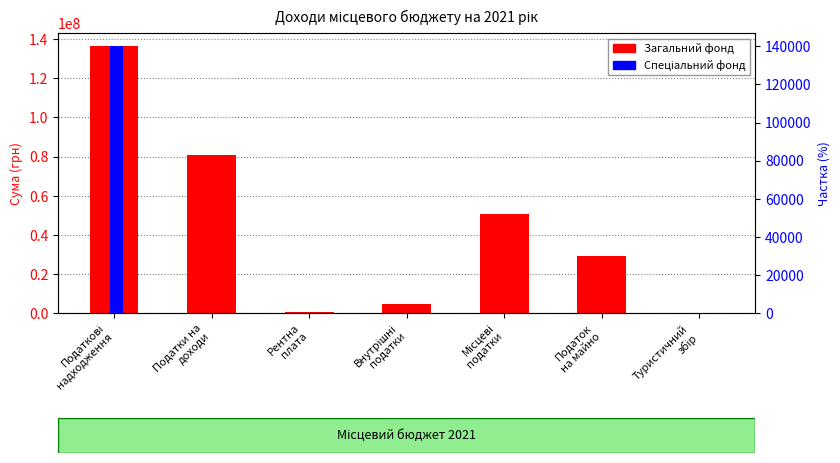

Read the Загальний фонд value at Податкові
надходження, to the nearest 100.

136386800